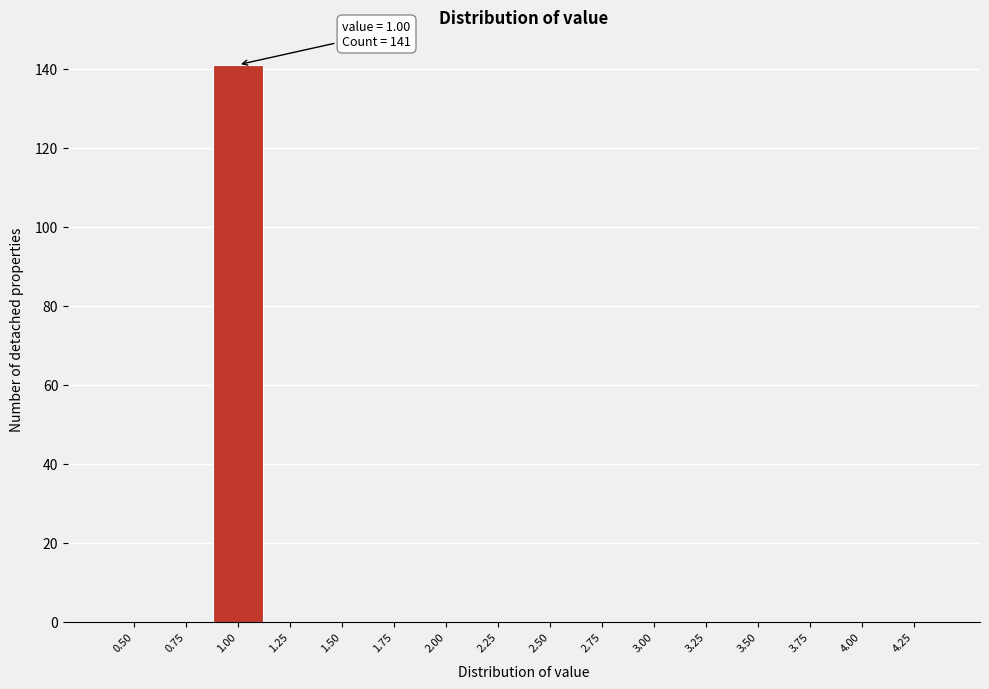

Reading left to right, list all the values displayed in this chart.

0.50=0	0.75=0	1.00=141	1.25=0	1.50=0	1.75=0	2.00=0	2.25=0	2.50=0	2.75=0	3.00=0	3.25=0	3.50=0	3.75=0	4.00=0	4.25=0